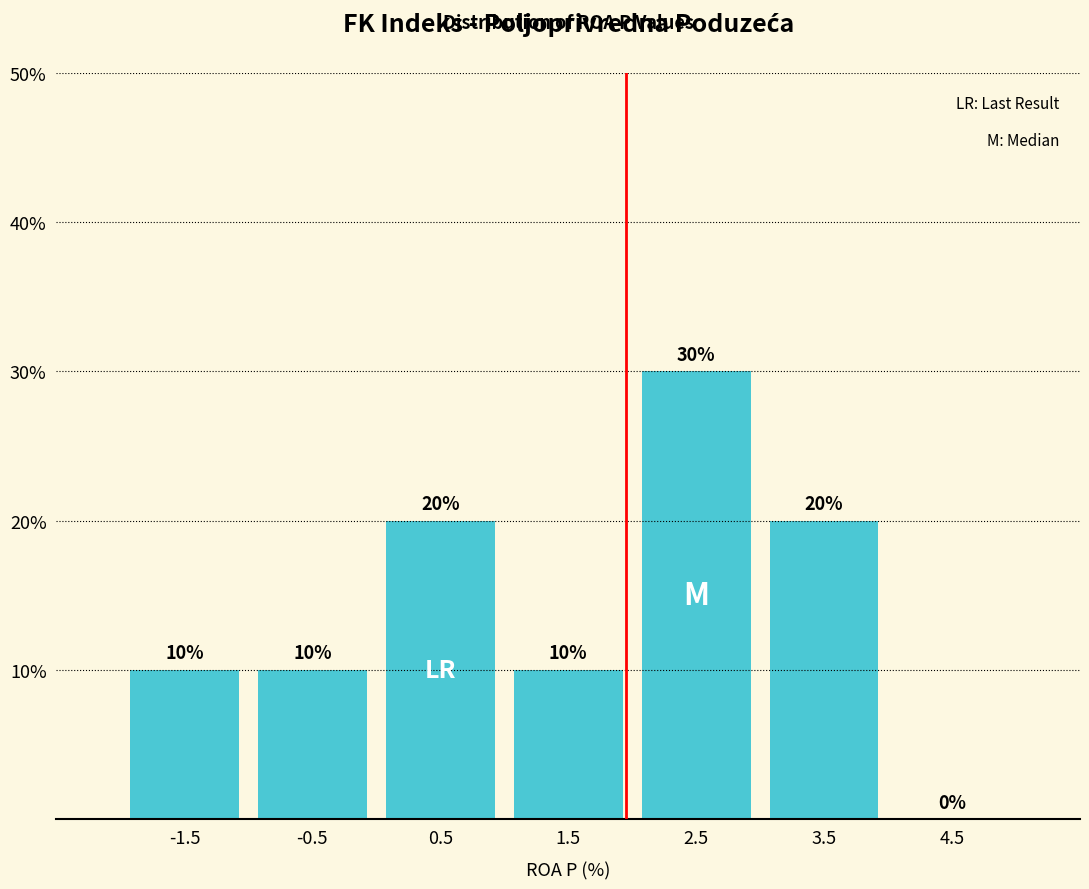

Reading left to right, transcribe this chart: for each bar, give the range it covers on the x-axis and its height.

-2 to -1: 10
-1 to 0: 10
0 to 1: 20
1 to 2: 10
2 to 3: 30
3 to 4: 20
4 to 5: 0